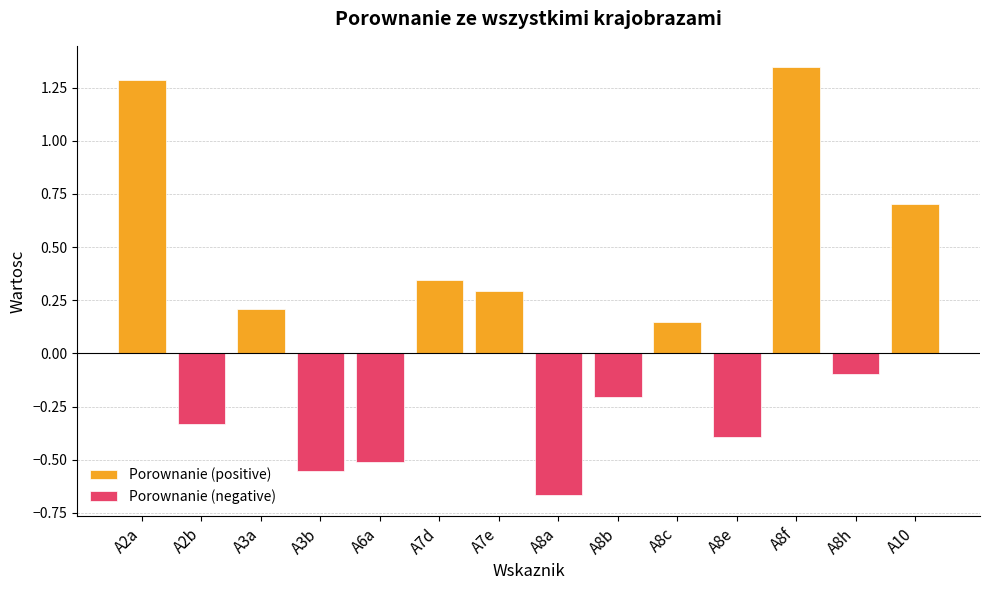

At how many categories does at least one series exceed 0?

7